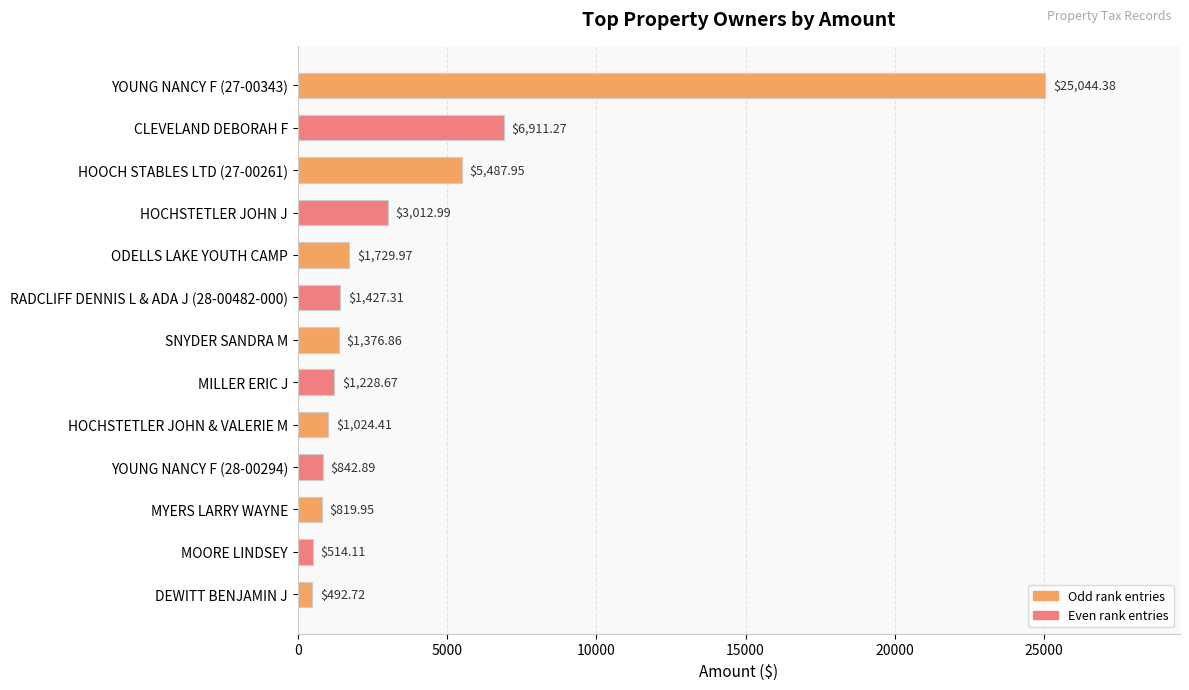

What is the difference between the maximum and minimum values?

24551.7